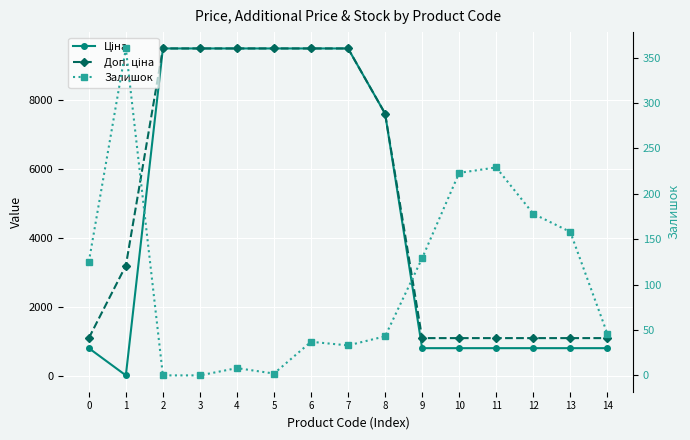

What is the sum of all Залишок values?

1571.0